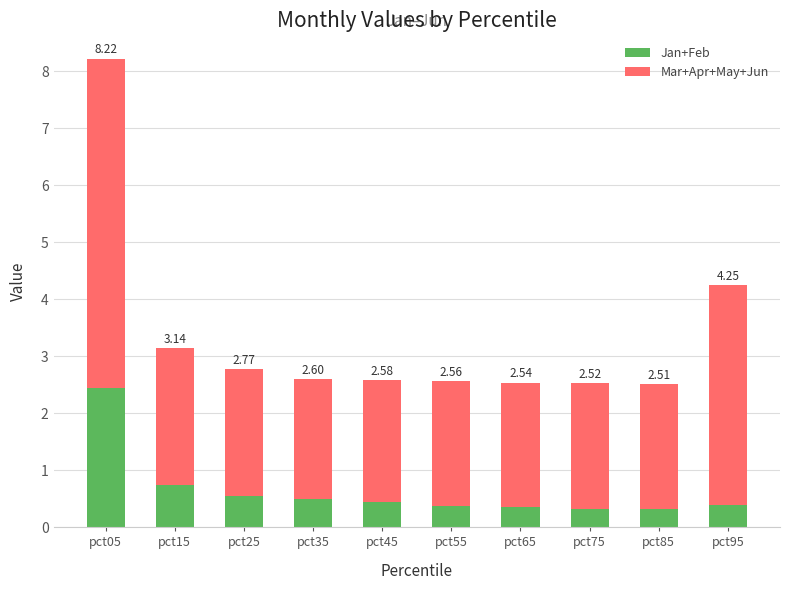

Which series has the widest spread of values?

Mar+Apr+May+Jun